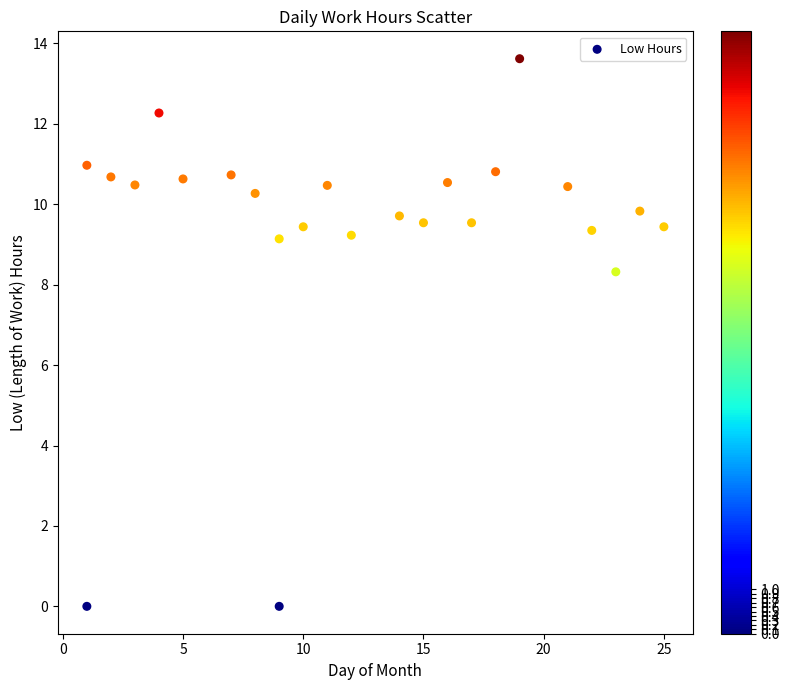

What Y value in the scatter plot is closest to 6?

8.3